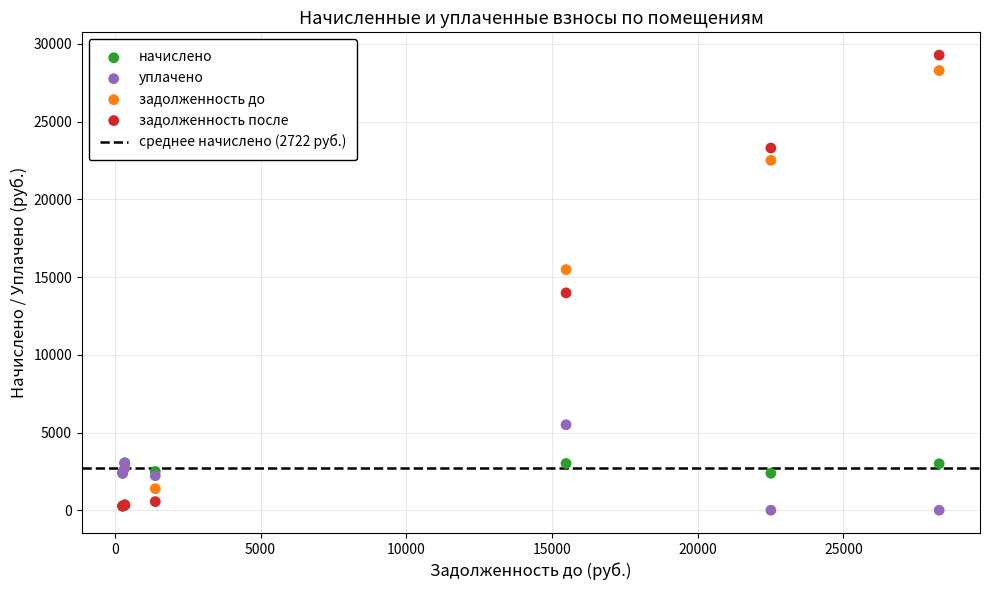

Which series has the widest spread of Y values?

задолженность после